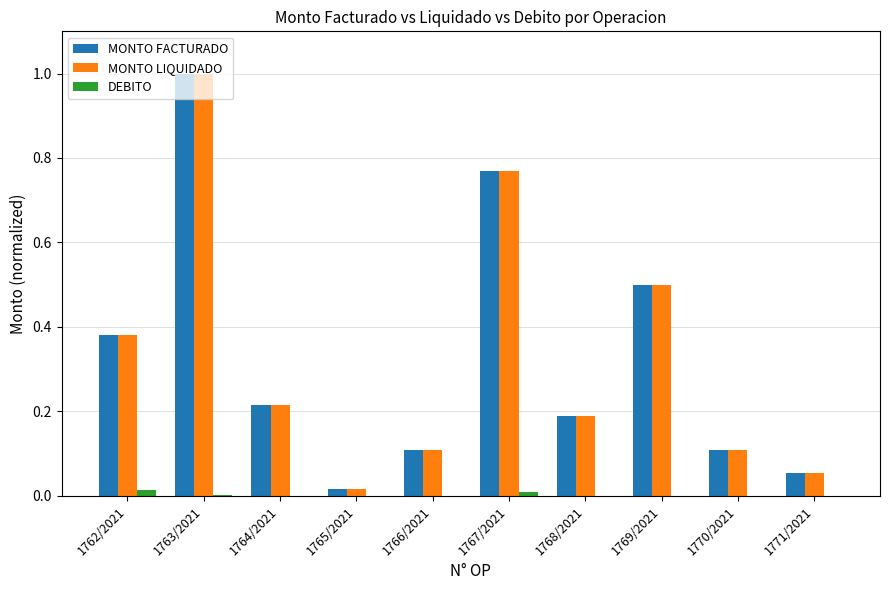

At which category is the sum across all series the highest?

1763/2021